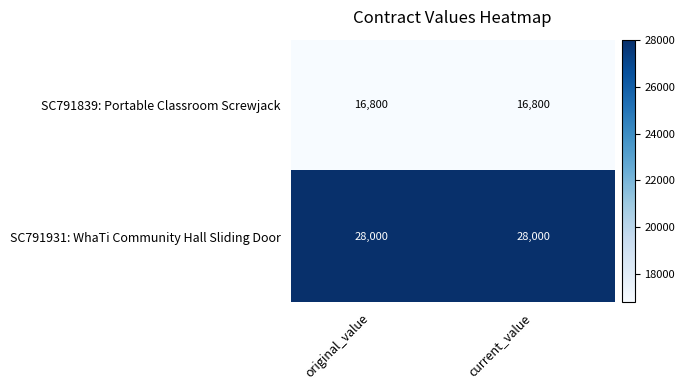

What is the difference between the highest and lowest values at current_value?

11200